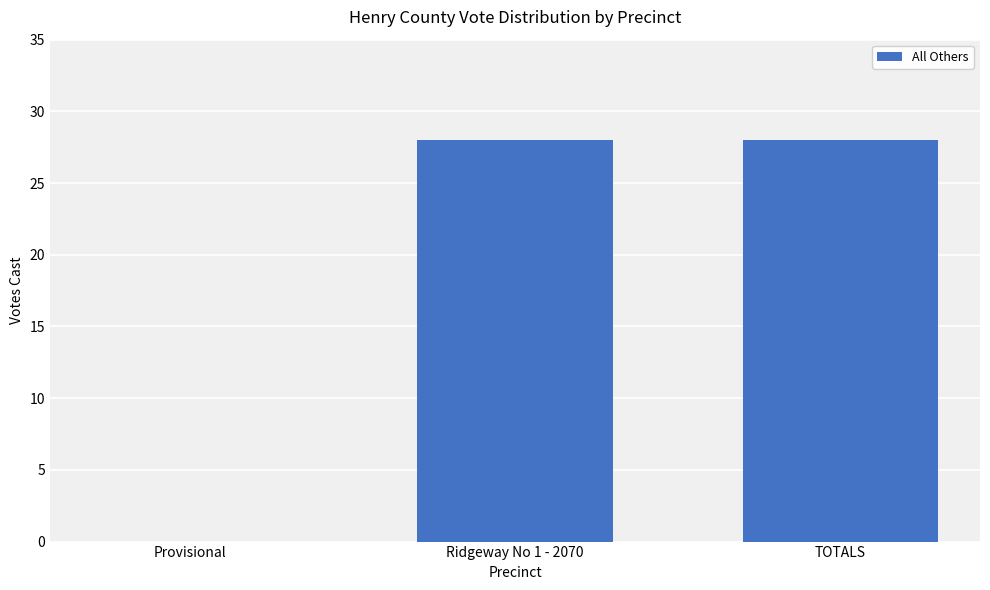

What is the maximum value shown in the chart?

28